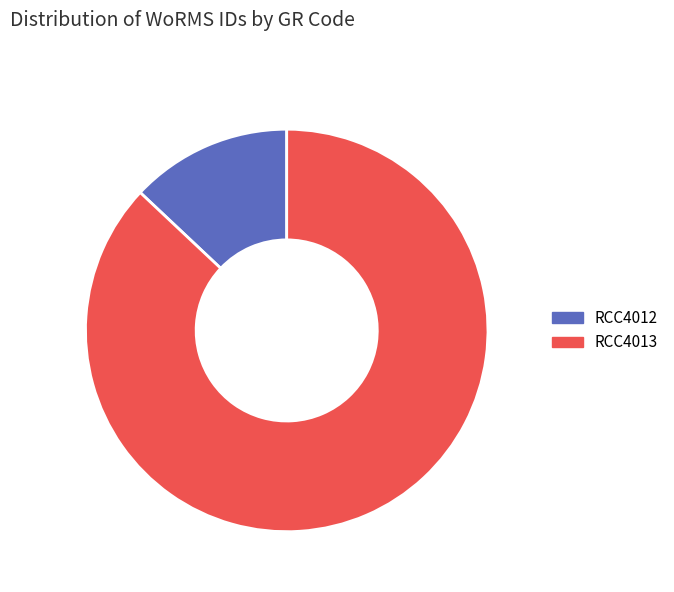

Which slice is the largest?

RCC4013